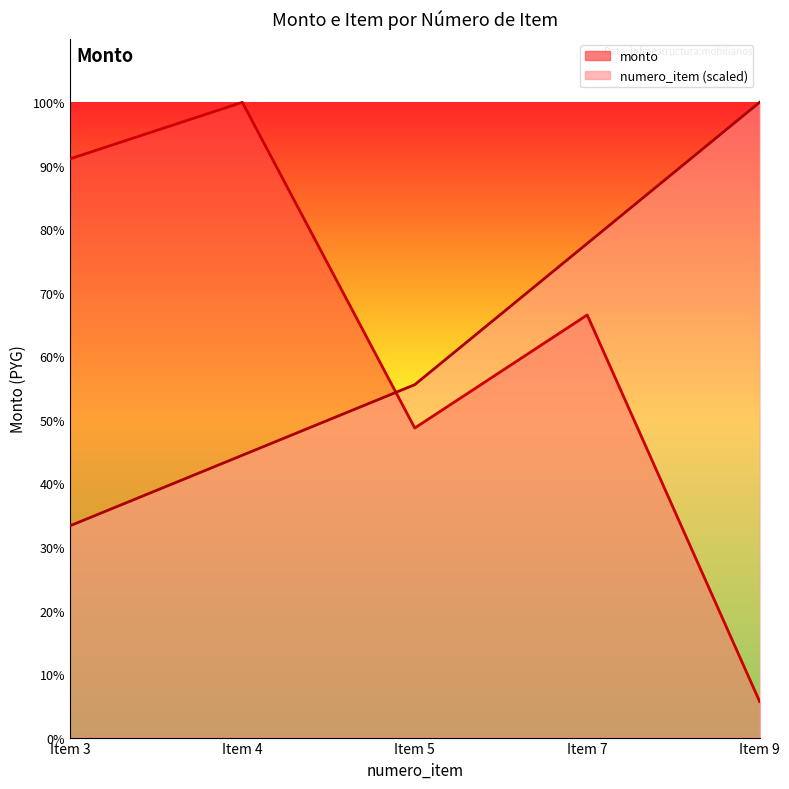

The value of monto at Item 7 is 1389374.5. True or false?

False